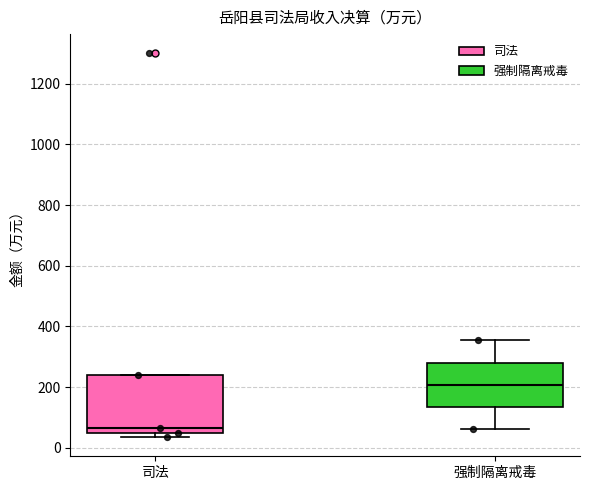

Reading left to right, read every box against the y-axis: the position of its median line, the range the box covers, and the ends of its whiskers. The values are not printed on the chart, so give them approximately, as read against the axis.

司法: median 60, box 40 to 240, whiskers 40 (just below the box's lower edge) to 240
强制隔离戒毒: median 200, box 140 to 280, whiskers 60 to 360